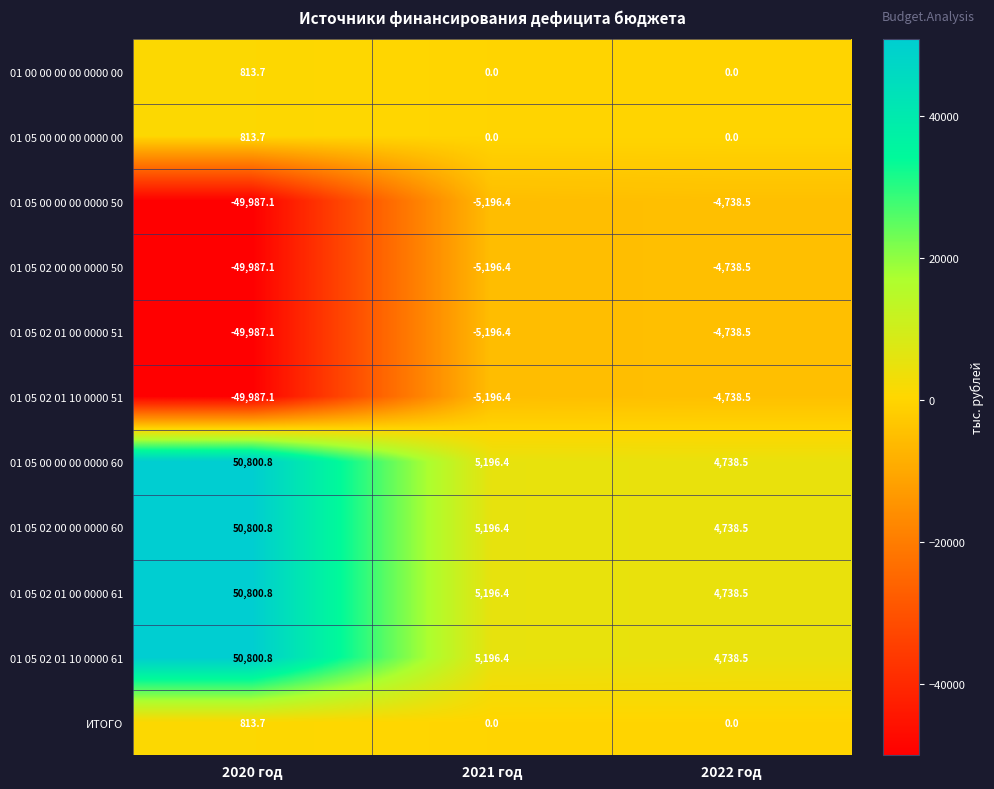

At which label is 01 05 02 01 10 0000 51 closest to -27362?

2021 год